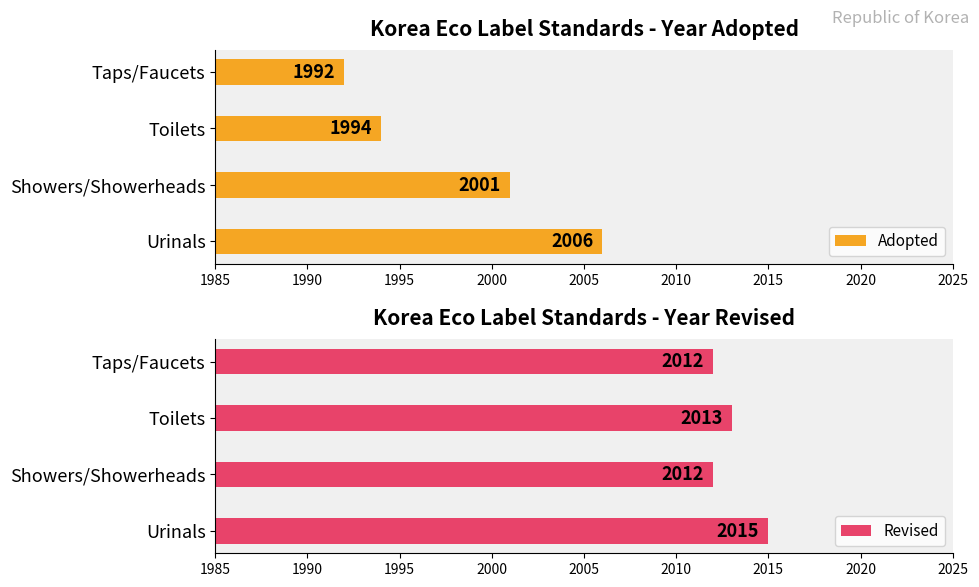

What is the sum of the Revised values at Taps/Faucets and Urinals?

4027